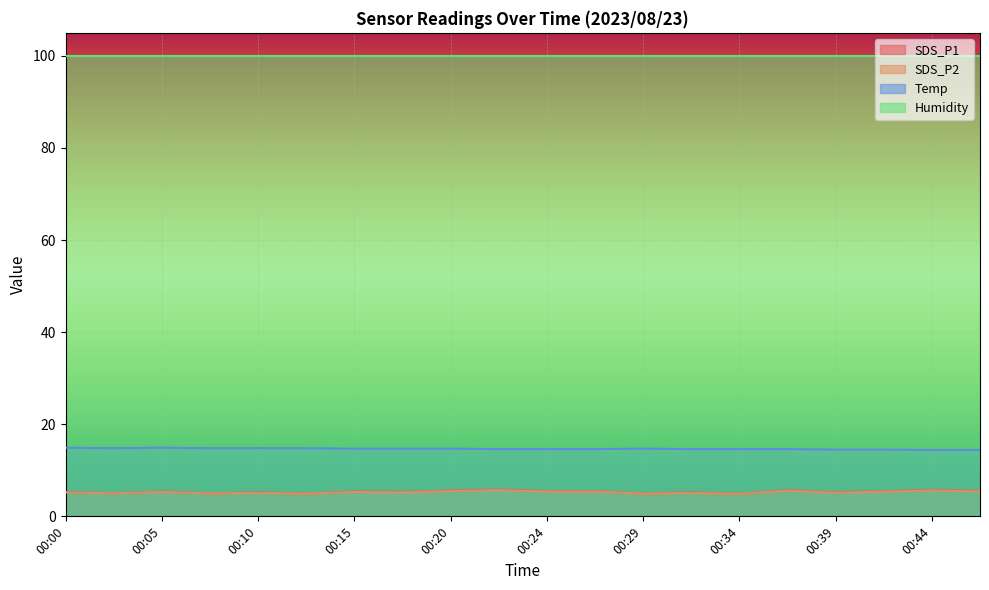

Is the value of SDS_P1 at 00:29 greater than the value of Temp at 00:29?

No